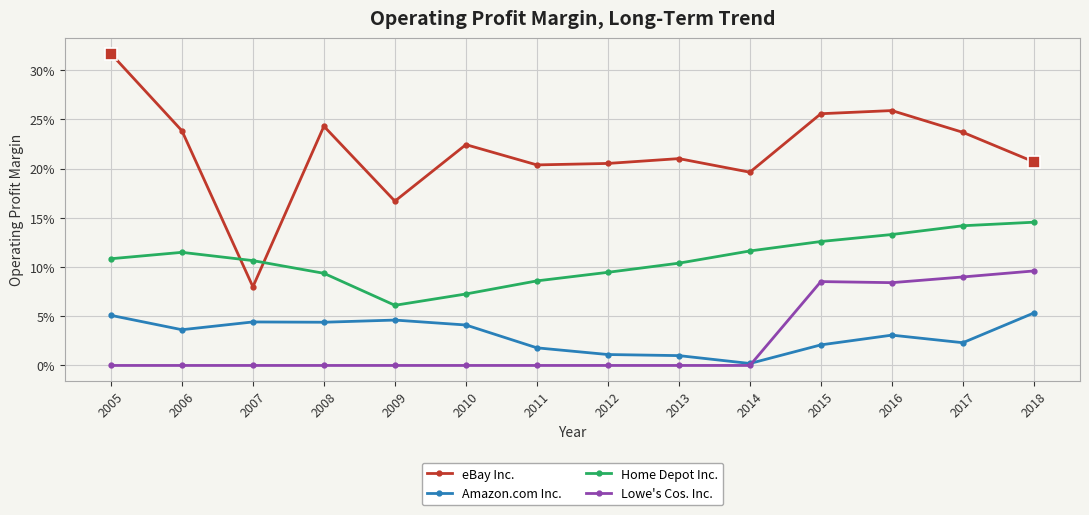

True or false: eBay Inc. and Lowe's Cos. Inc. intersect in this chart.

False